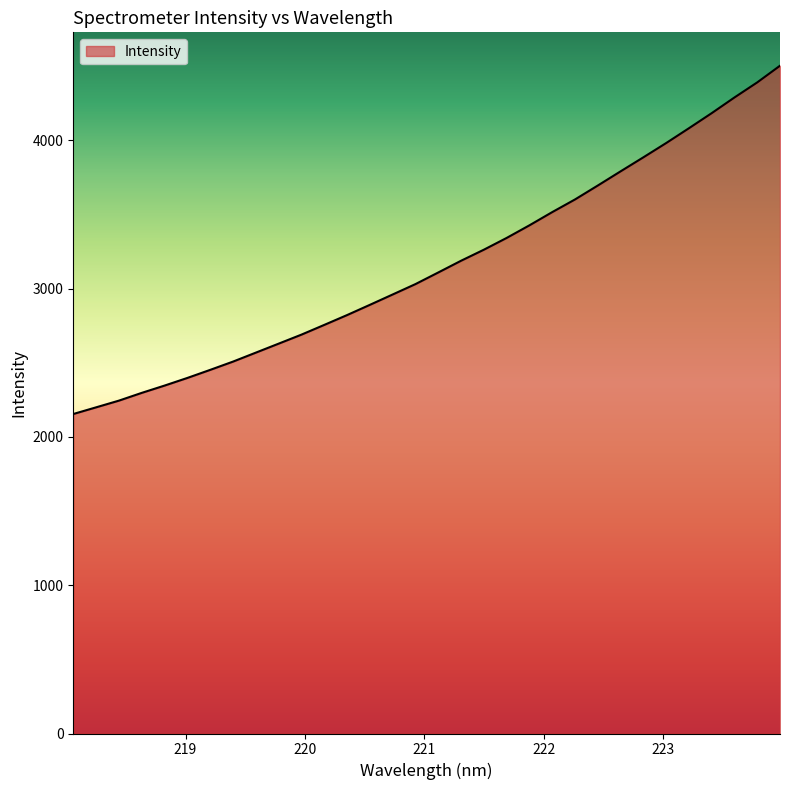

What is the difference between the second highest and minimum values?

2236.7